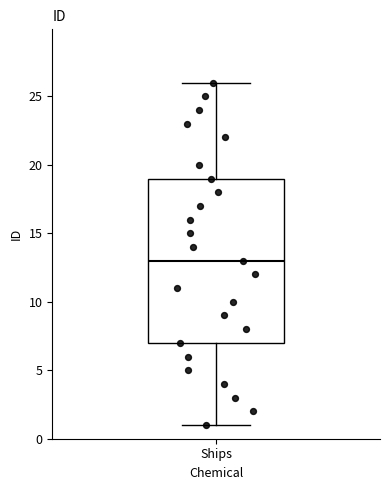

Transcribe this box plot: give where the median line is, the range the box spans, and where the two whiskers end, as read against the y-axis. The values are not printed on the chart, so give them approximately, as read against the axis.

median 13, box 7 to 19, whiskers 1 to 26